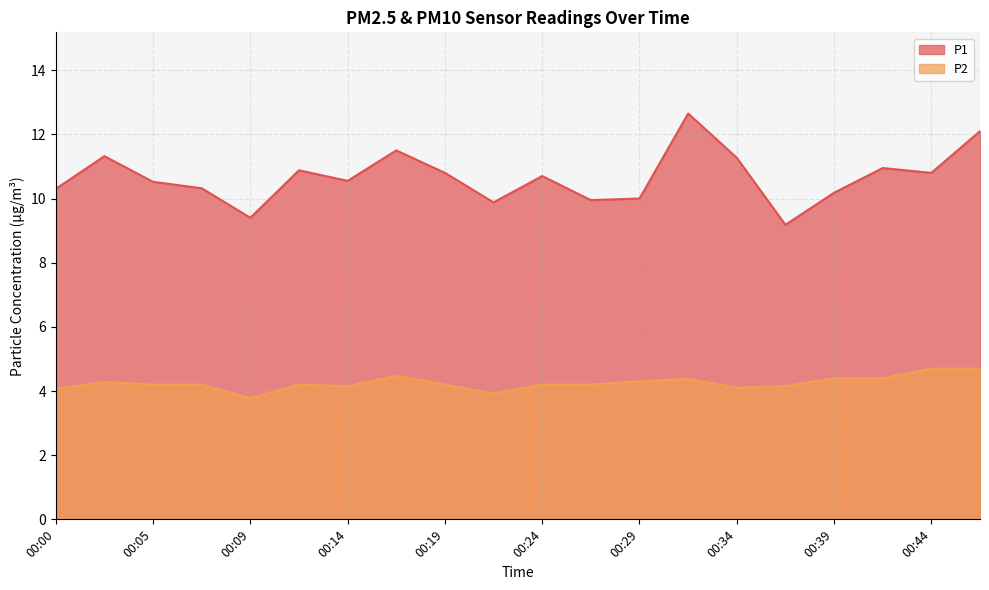

True or false: P2 and P1 intersect in this chart.

False